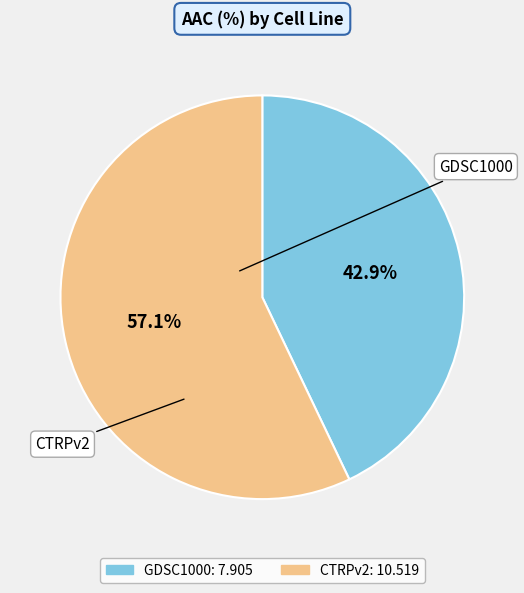

Which slice is the smallest?

GDSC1000